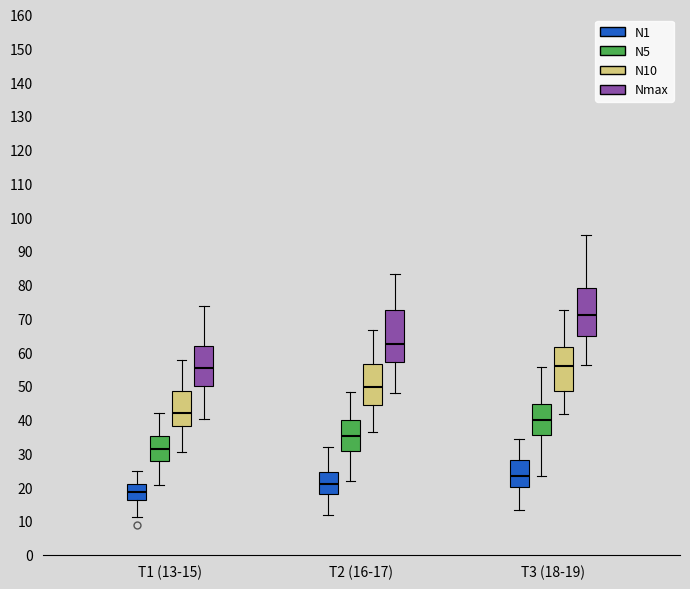

Reading left to right, read every box against the y-axis: the position of its median line, the range the box covers, and the ends of its whiskers. The values are not printed on the chart, so give them approximately, as read against the axis.

T1 (13-15) (N1): median 19, box 16 to 21, whiskers 11 to 25
T1 (13-15) (N5): median 31, box 28 to 35, whiskers 21 to 42
T1 (13-15) (N10): median 42, box 38 to 49, whiskers 31 to 58
T1 (13-15) (Nmax): median 55, box 50 to 62, whiskers 40 to 74
T2 (16-17) (N1): median 21, box 18 to 24, whiskers 12 to 32
T2 (16-17) (N5): median 35, box 31 to 40, whiskers 22 to 48
T2 (16-17) (N10): median 50, box 44 to 57, whiskers 36 to 67
T2 (16-17) (Nmax): median 62, box 57 to 72, whiskers 48 to 83
T3 (18-19) (N1): median 23, box 20 to 28, whiskers 13 to 34
T3 (18-19) (N5): median 40, box 35 to 45, whiskers 23 to 56
T3 (18-19) (N10): median 56, box 49 to 61, whiskers 42 to 73
T3 (18-19) (Nmax): median 71, box 65 to 79, whiskers 56 to 95